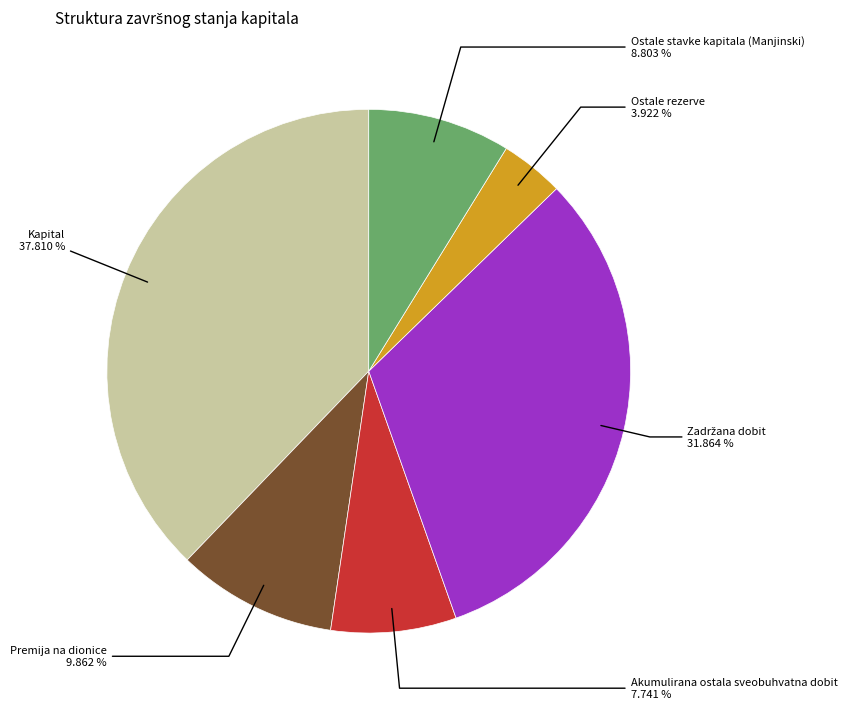

Does any single category account for the majority?

No